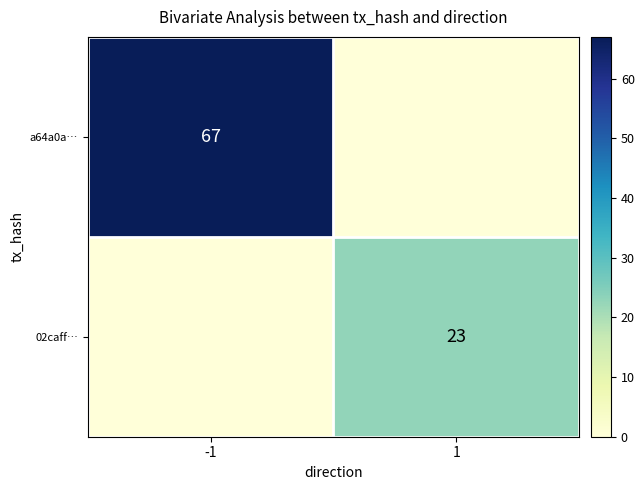

True or false: 02caff… has a value of 23 at 1.

True